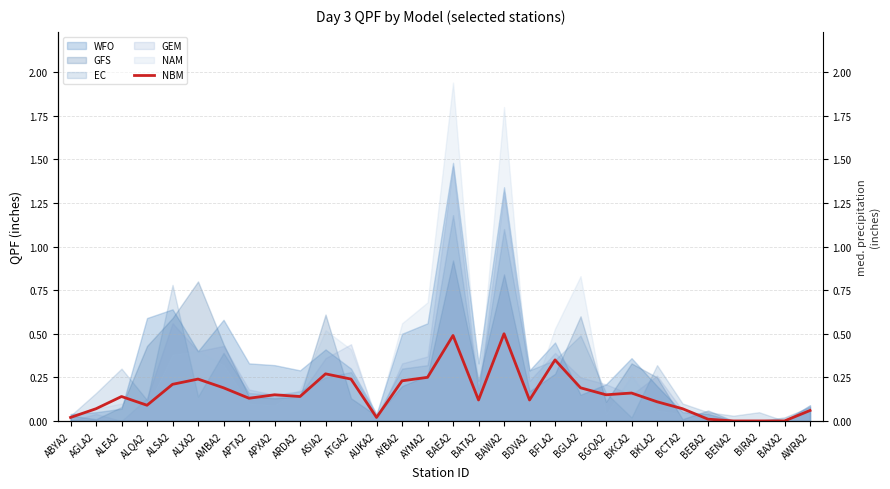

What is the value of the 16th point from the left?

0.5